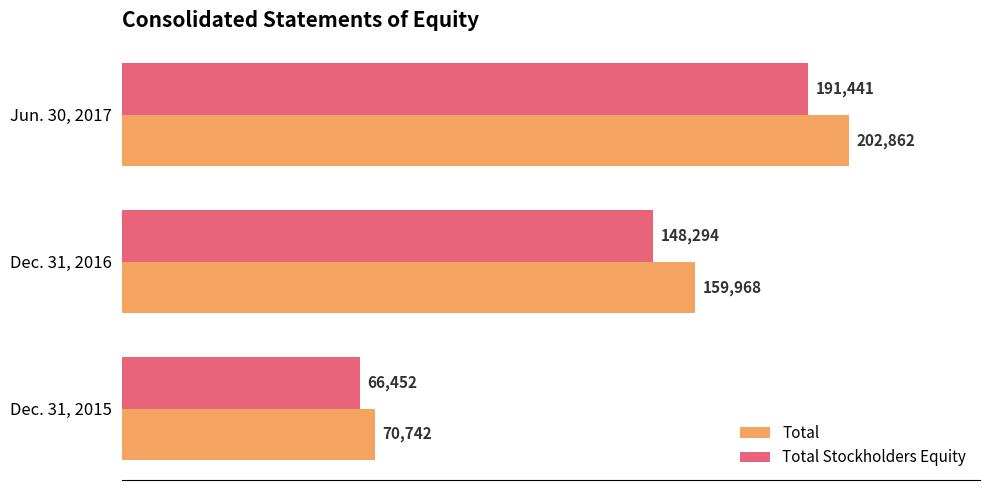

What is the spread (max minus min) of values at Dec. 31, 2016?

11674